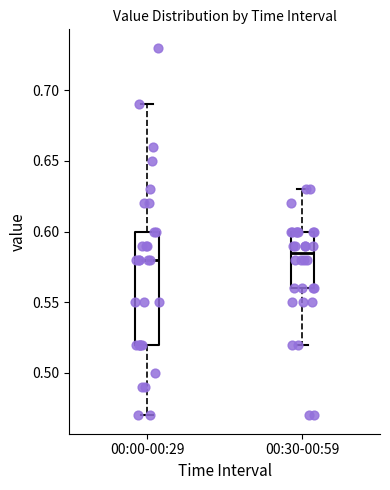

Reading left to right, read every box against the y-axis: the position of its median line, the range the box covers, and the ends of its whiskers. The values are not printed on the chart, so give them approximately, as read against the axis.

00:00-00:29: median 0.580, box 0.520 to 0.600, whiskers 0.470 to 0.690
00:30-00:59: median 0.585, box 0.560 to 0.600, whiskers 0.520 to 0.630